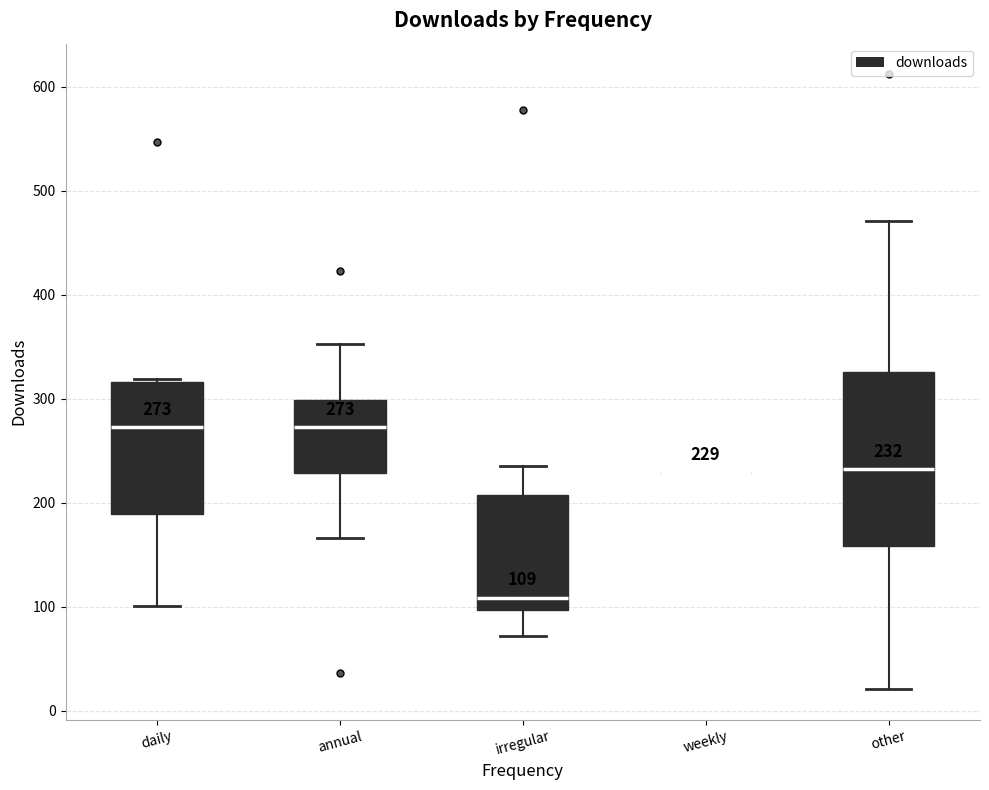

Comparing the boxes themselves (not the whiskers), which one is the tallest?

other